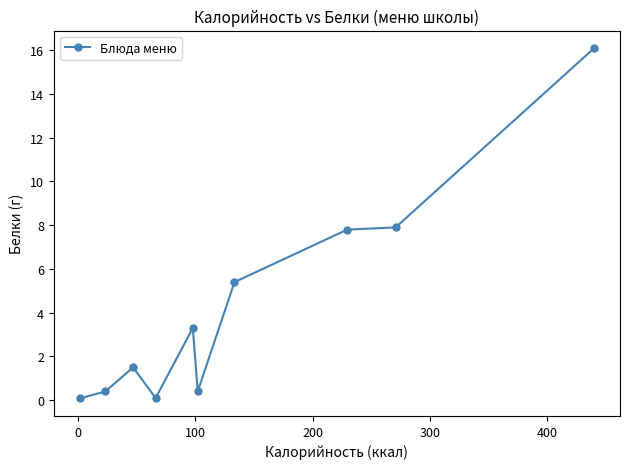

What is the value of the 8th point from the left?

7.8